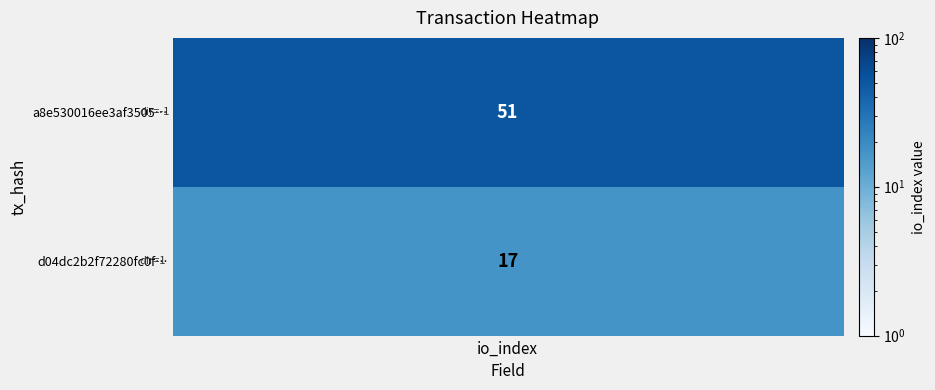

Reading left to right, extract all data points from this chart.

a8e530016ee3af3505aea956cd9c4766d295508: -1	51
d04dc2b2f72280fc0f8941afd9b1b14a1ea642a: 1	17